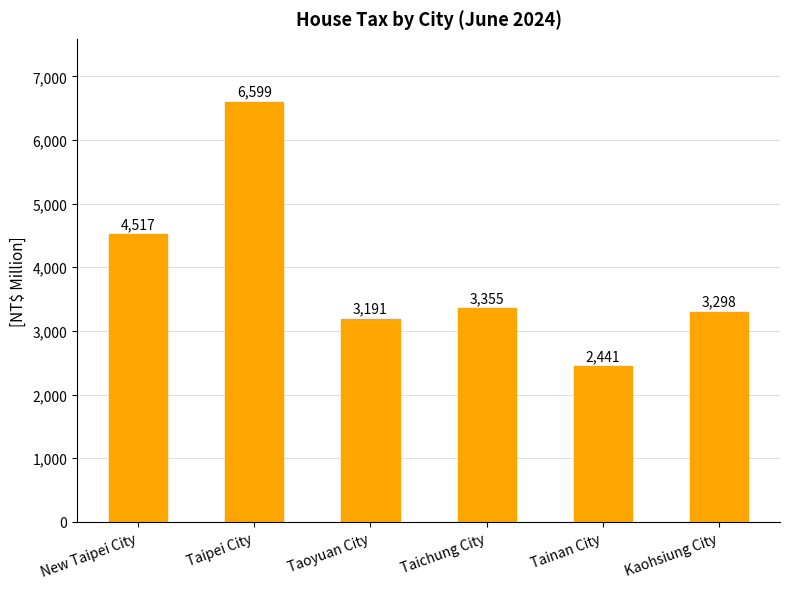

The chart shows a value of 5330 at Kaohsiung City. True or false?

False